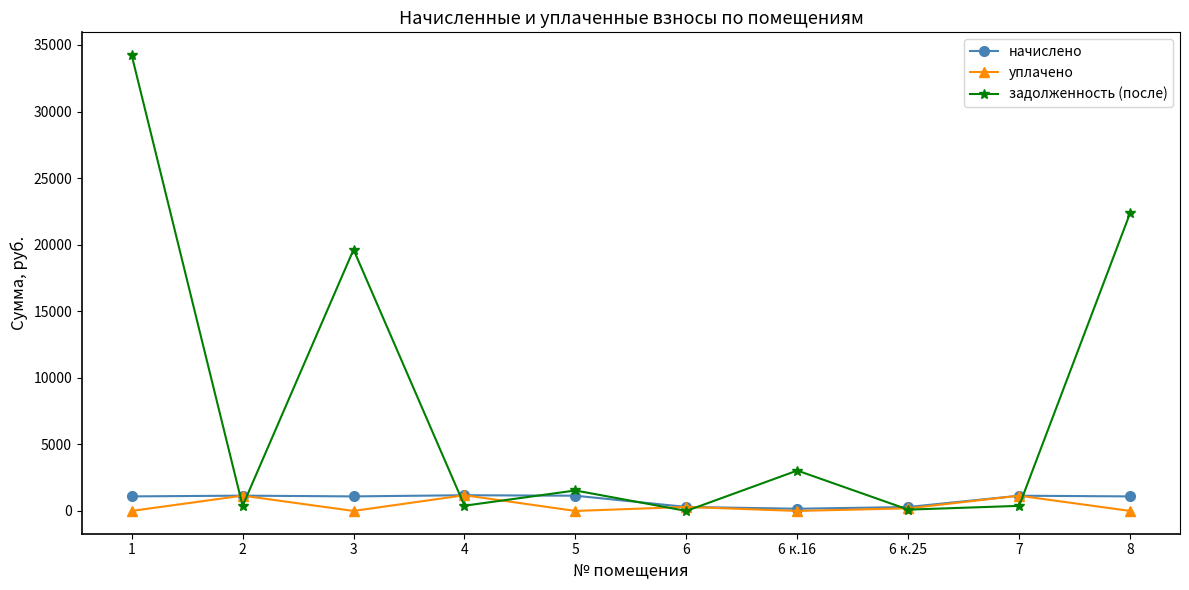

What is the label of the 7th point from the left?

6 к.16